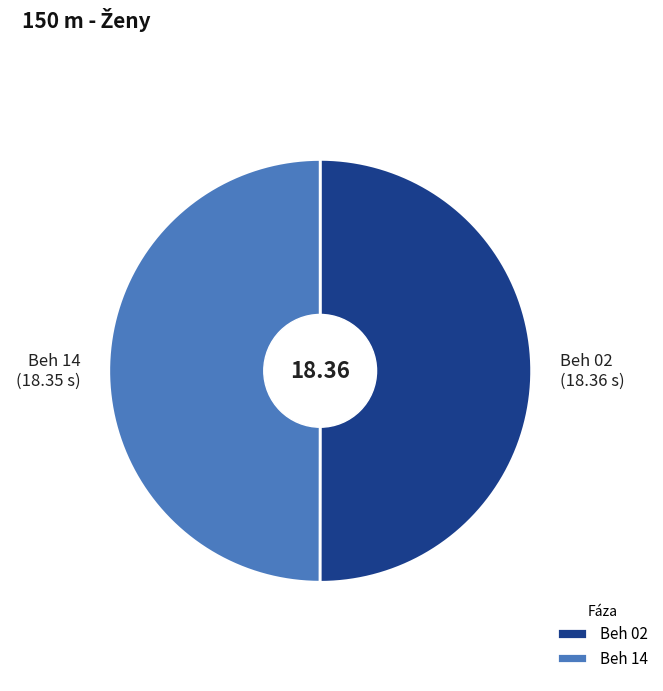

Is there any slice that represents more than half of the pie?

Yes